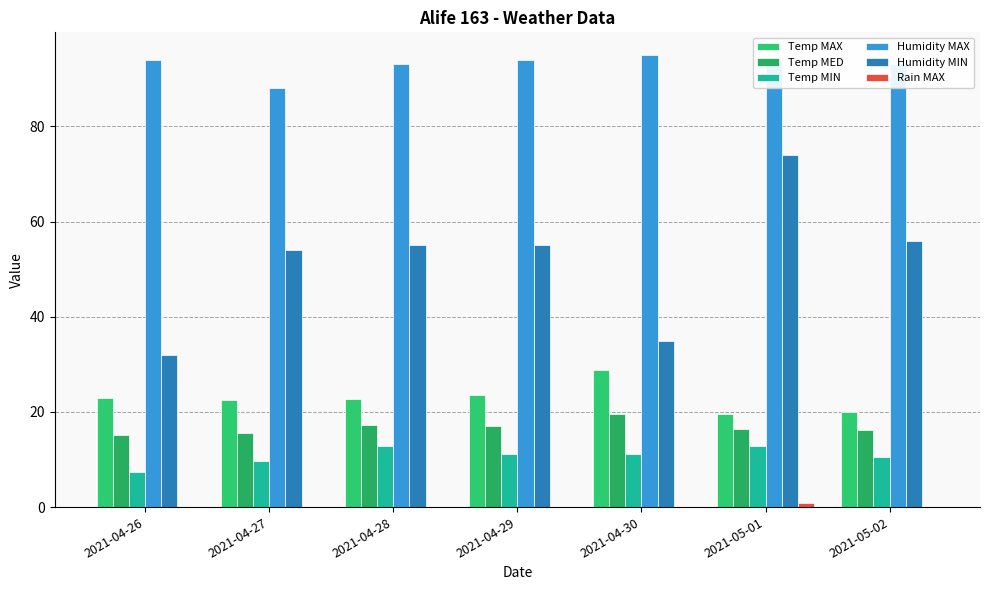

How many distinct data groups are displayed?

6